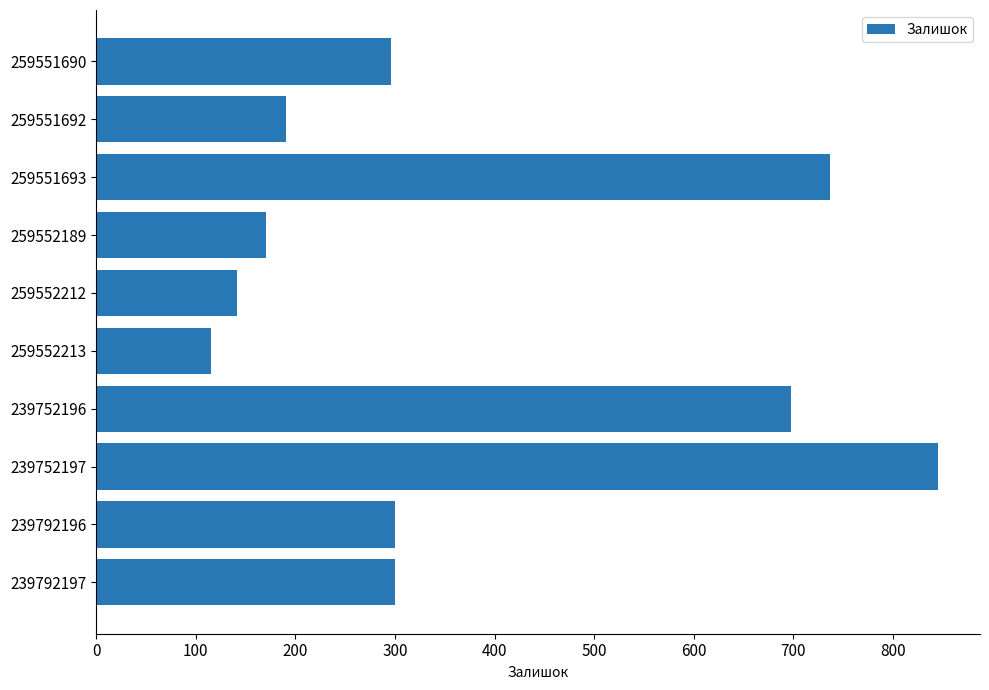

How many bars are there in total?

10